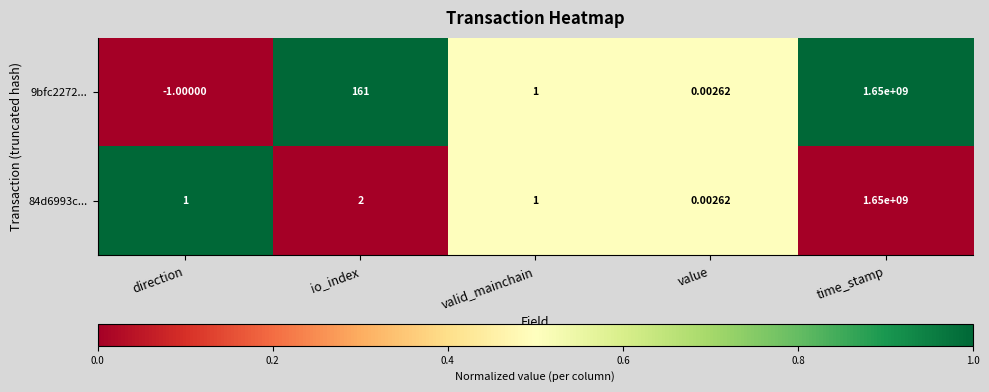

How many series are shown in this chart?

2